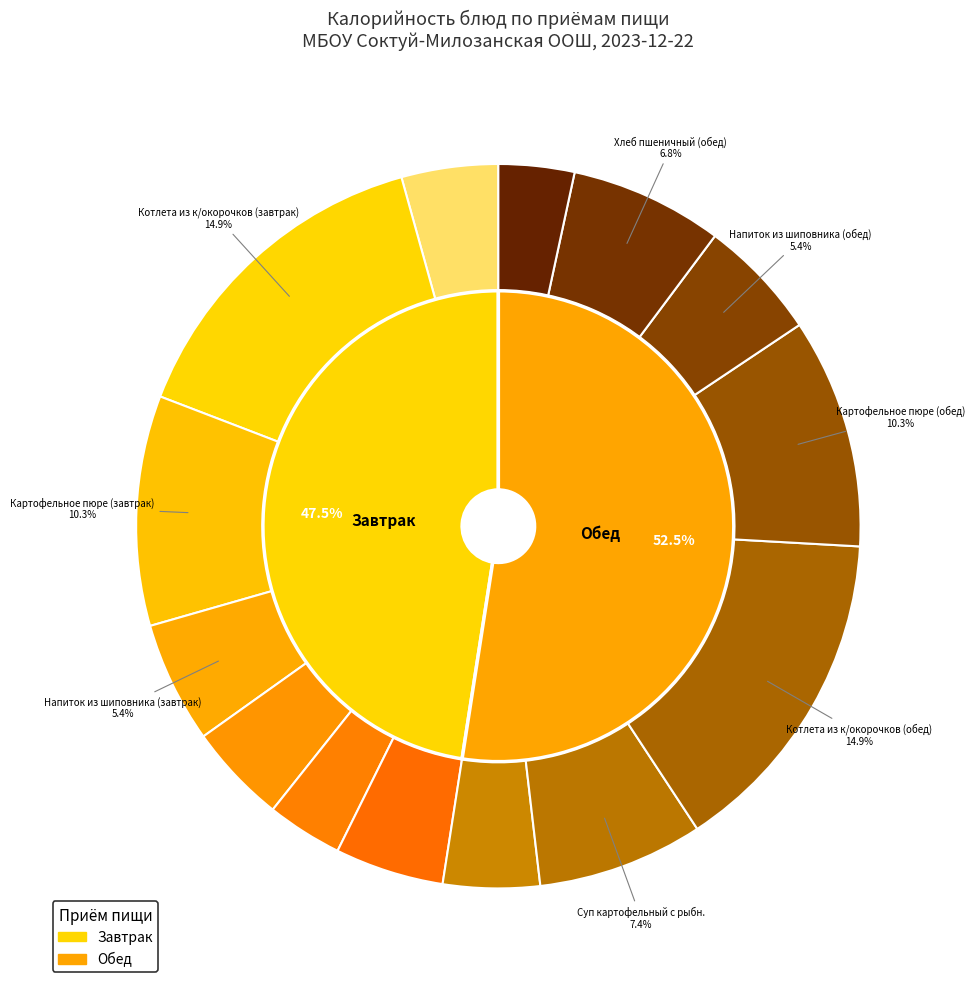

What is the change in value from Котлета из к/окорочков (завтрак) to Картофельное пюре (завтрак)?

-73.3